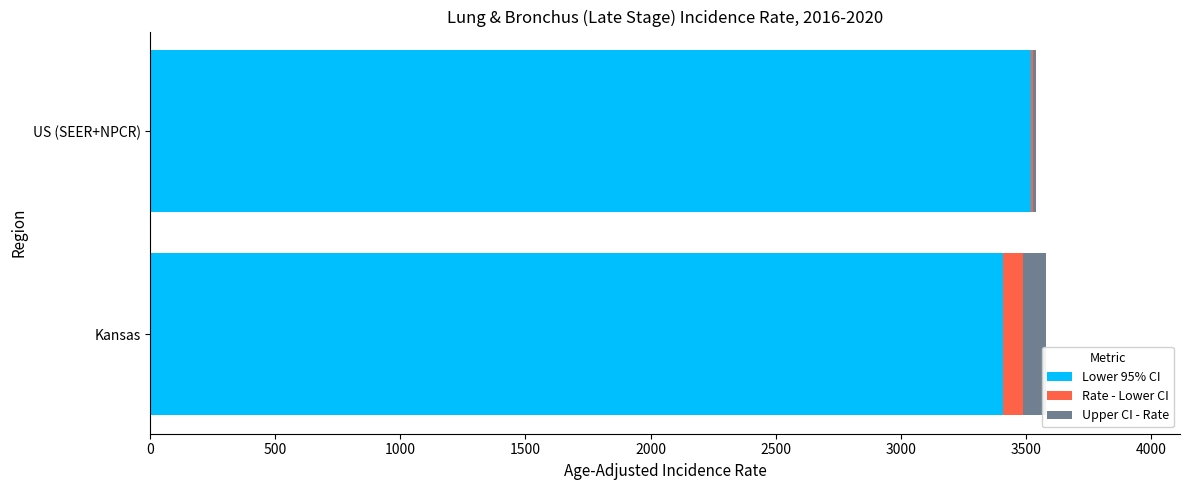

At which label does Lower 95% CI reach its peak?

US (SEER+NPCR)